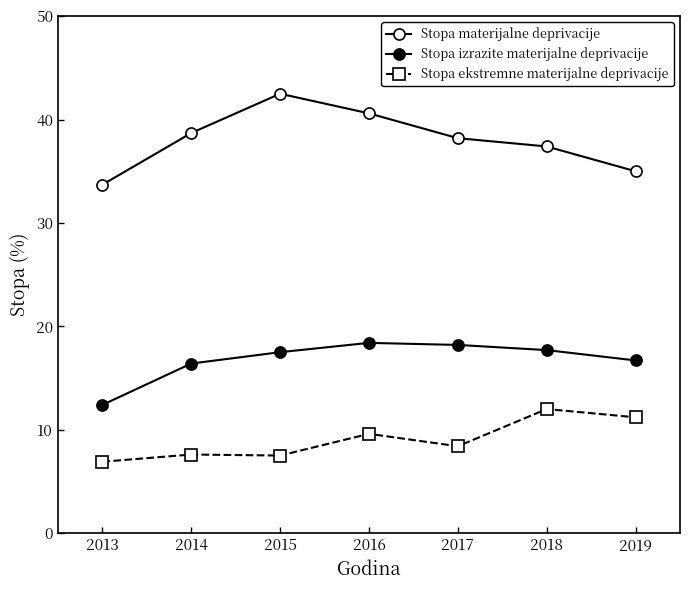

How many lines are shown in the chart?

3